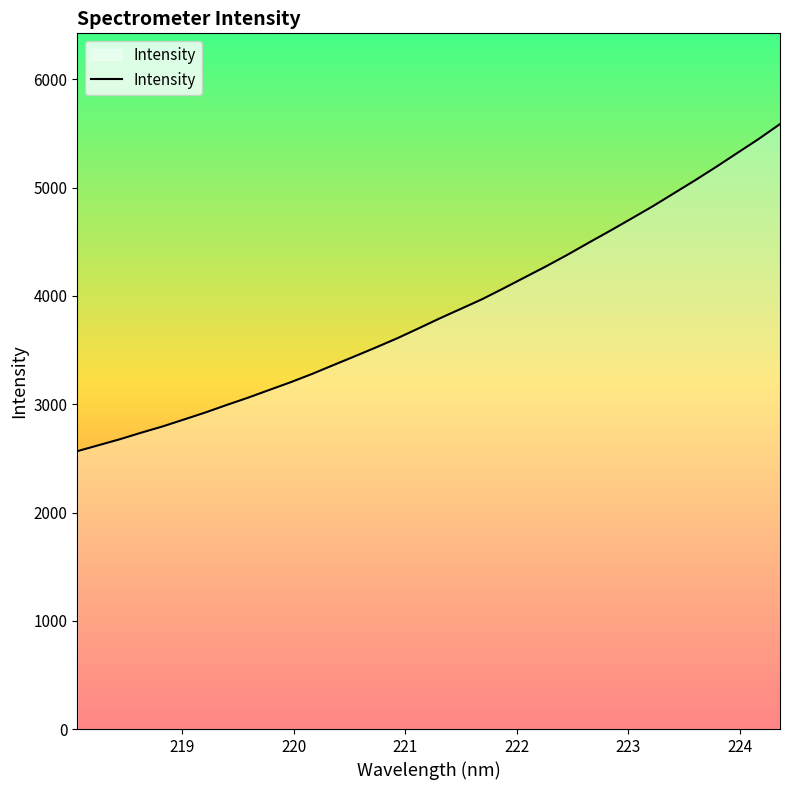

True or false: the data has more than 0 interior local peaks.

False